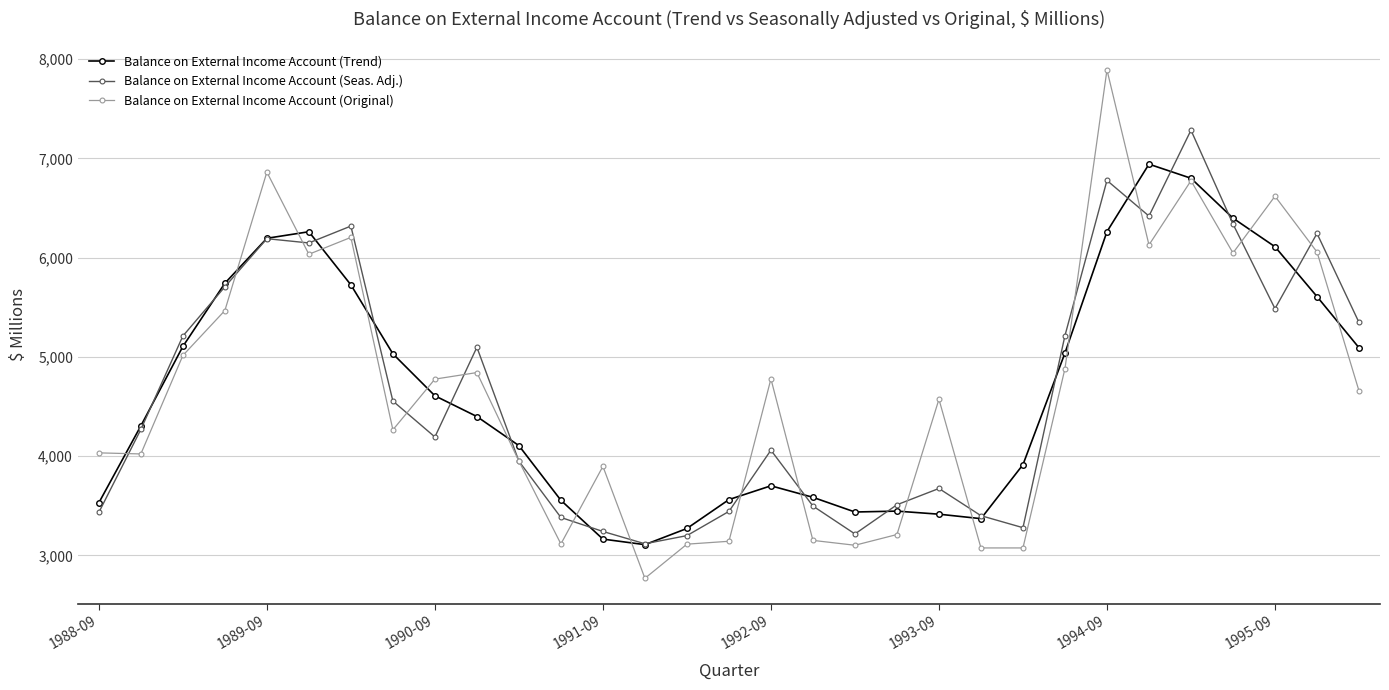

True or false: Balance on External Income Account (Trend) has more than 2 interior local peaks.

True